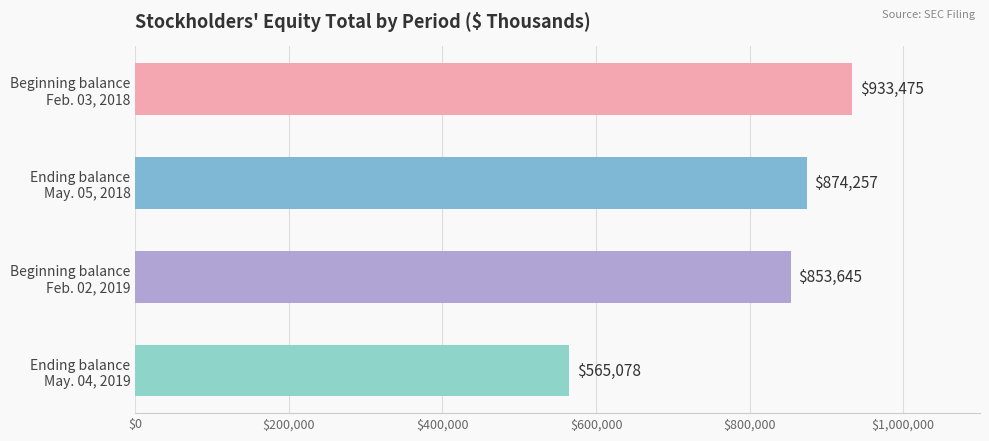

What is the difference between the maximum and minimum values?

368397